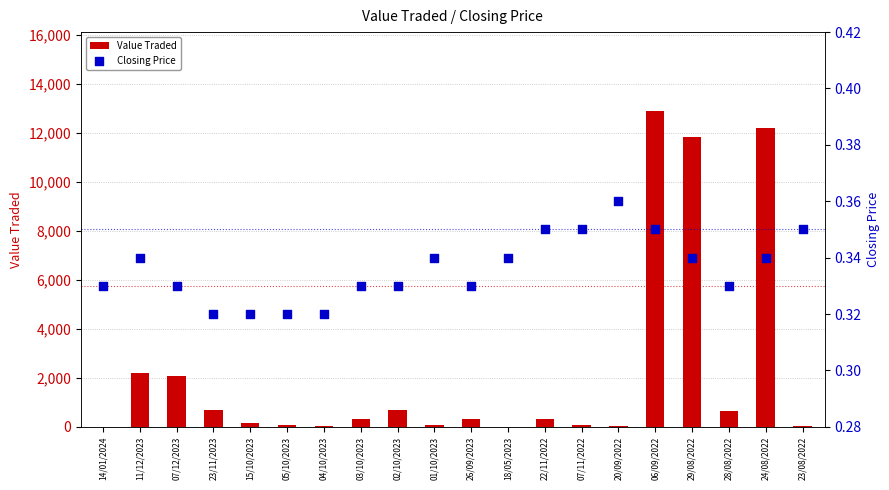

Which series has the widest spread of Y values?

Value Traded